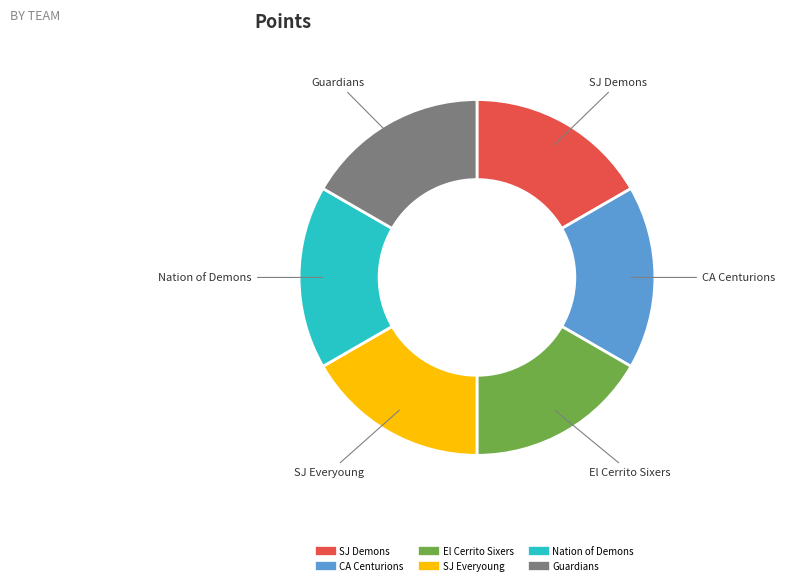

Does any single category account for the majority?

No